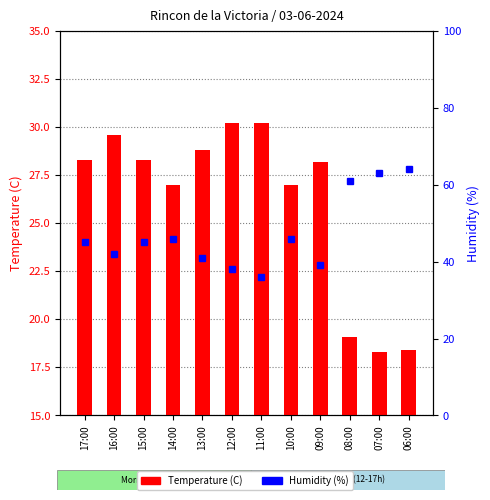

List the series in order of their overall mean, lowest first.

Temperature (C), Humidity (%)